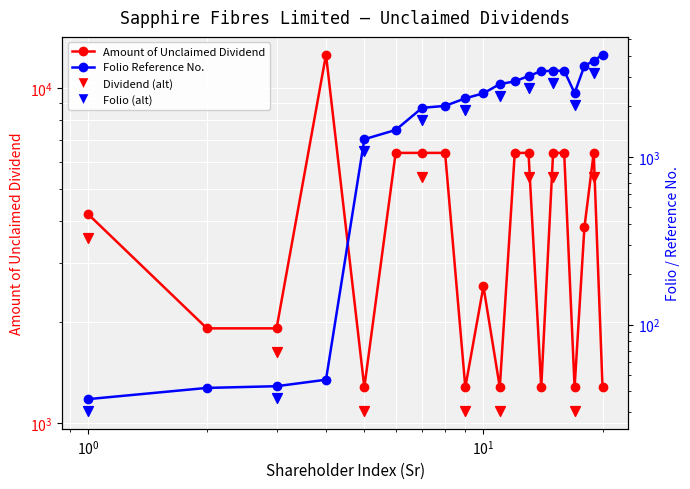

Is the value of No. of Unclaimed Shares at 15 greater than the value of Amount of Unclaimed Dividend at 13?

No